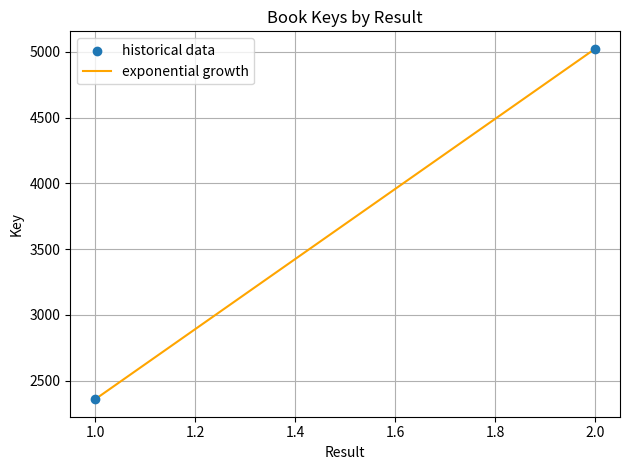

What is the range of Y values (max minus min)?

2663